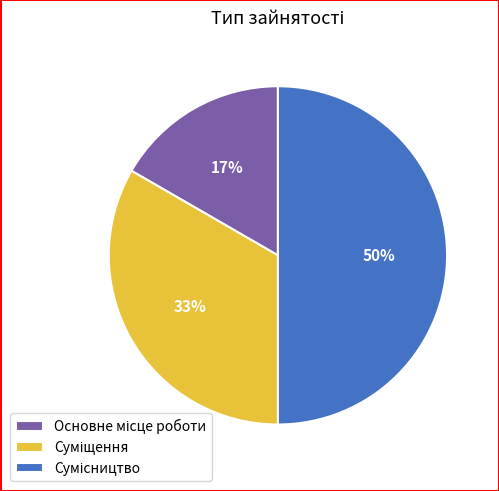

To the nearest percent, what is the average slice percentage?

33%